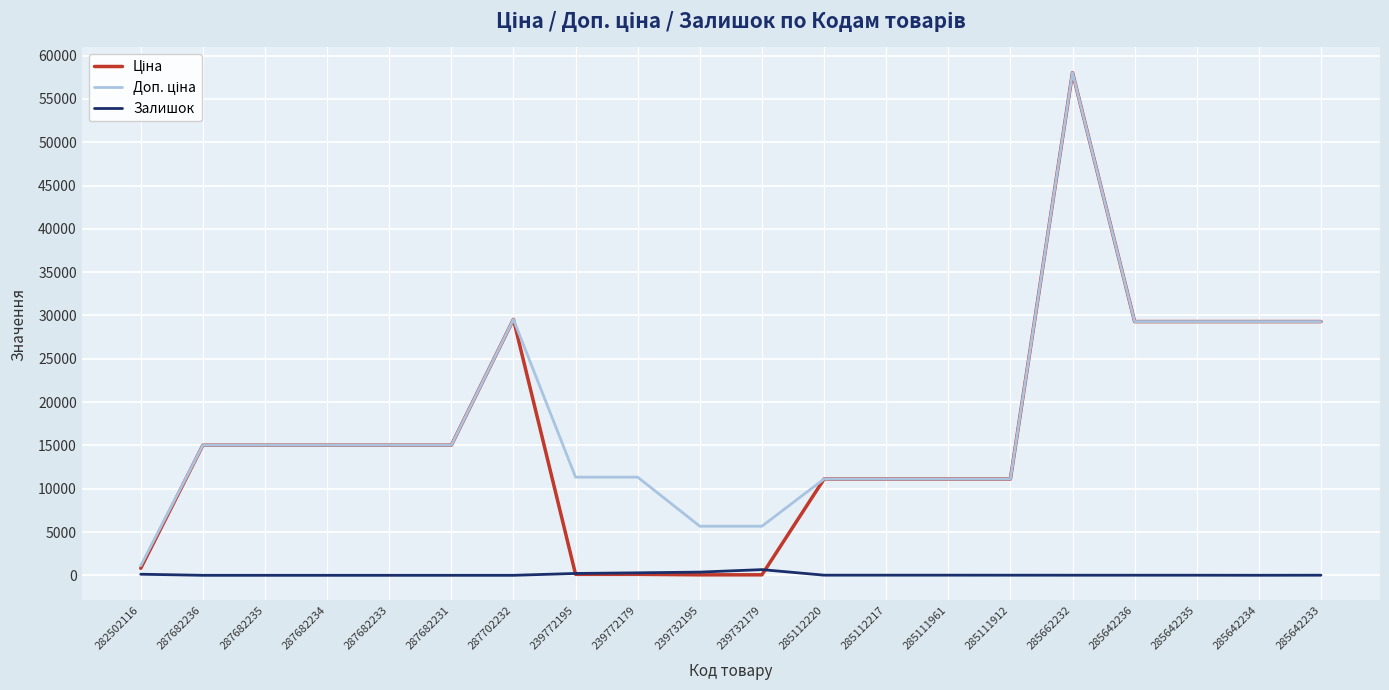

What is the greatest value displayed?

58037.0